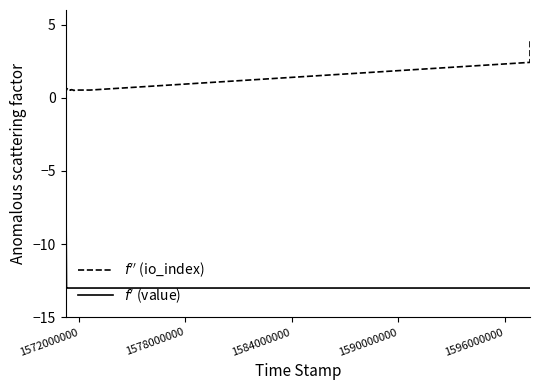

What is the greatest value displayed?

4.0